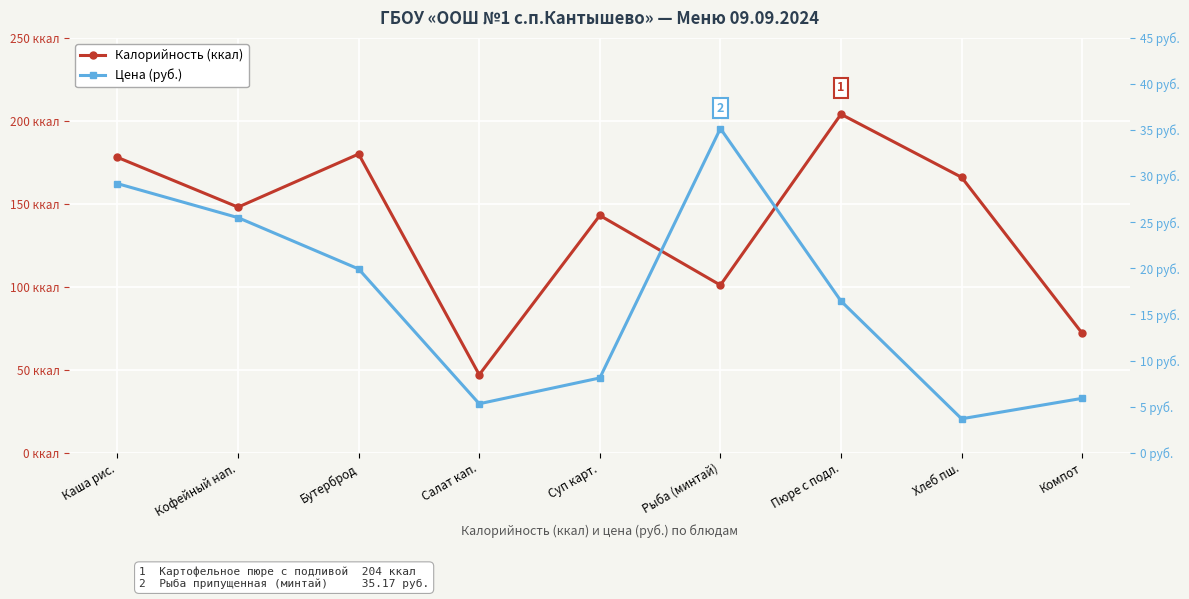

What are all the series names shown in the legend?

Калорийность (ккал), Цена (руб.)